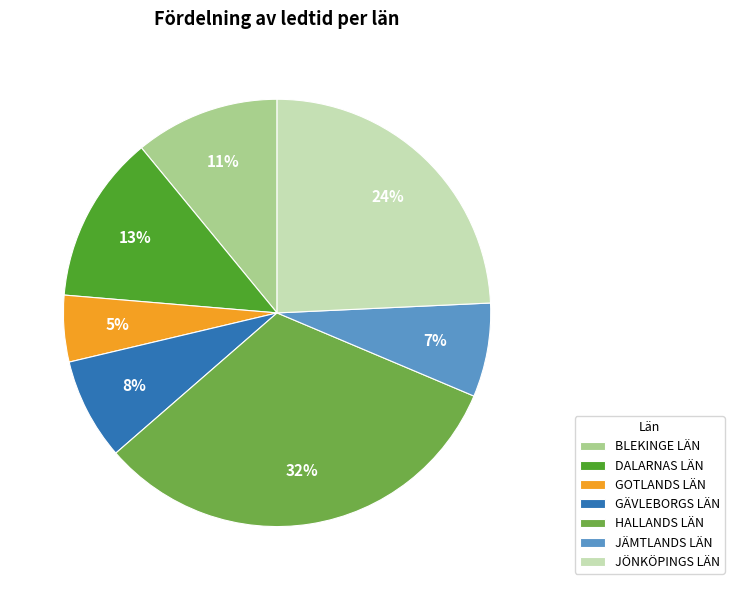

Does JÖNKÖPINGS LÄN represent more than half of the total?

No